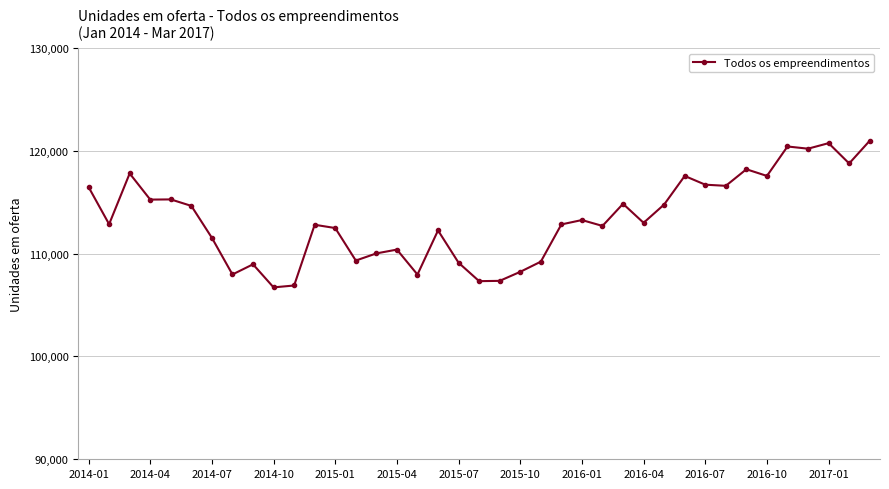

What is the greatest value displayed?

120979